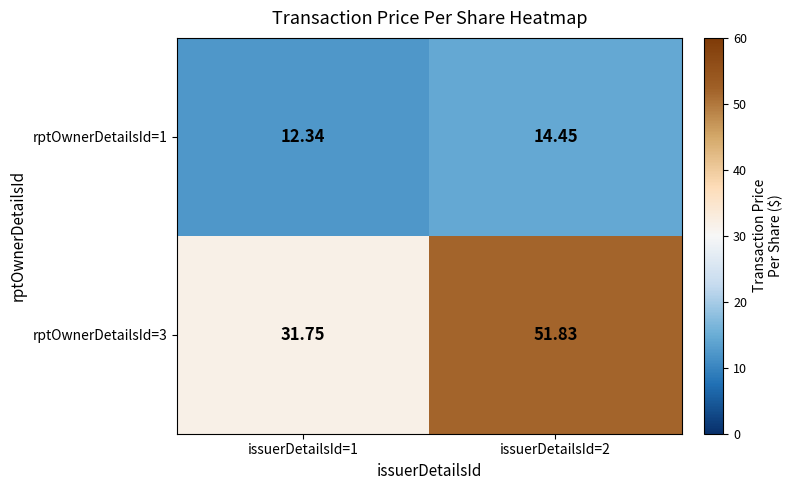

Which series changed the most between issuerDetailsId=1 and issuerDetailsId=2?

rptOwnerDetailsId=3